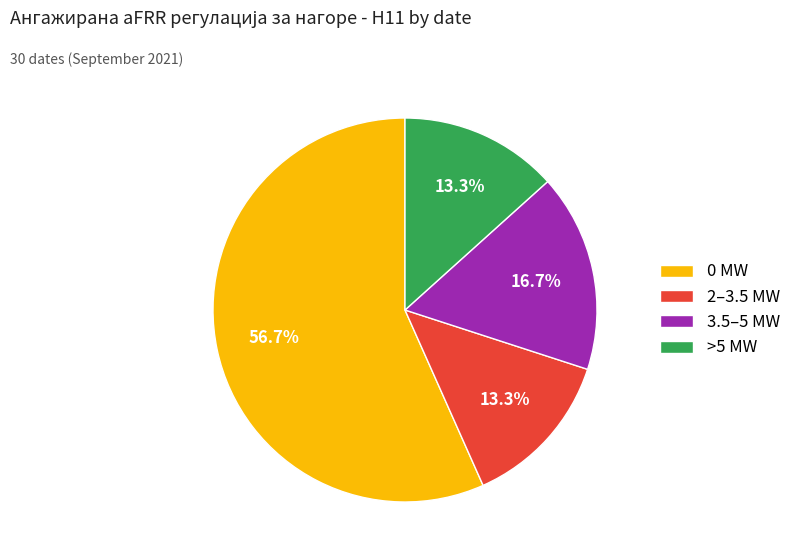

Do >5 MW and 2–3.5 MW together represent more than half of the pie?

No